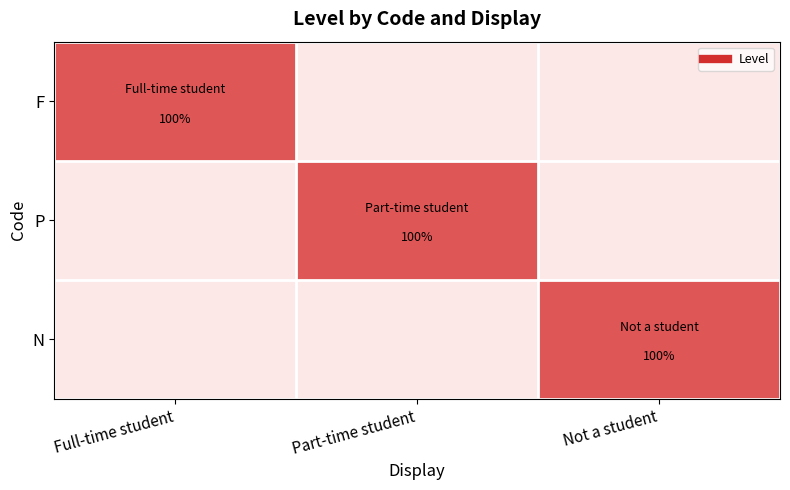

At which category is the sum across all series the highest?

Full-time student